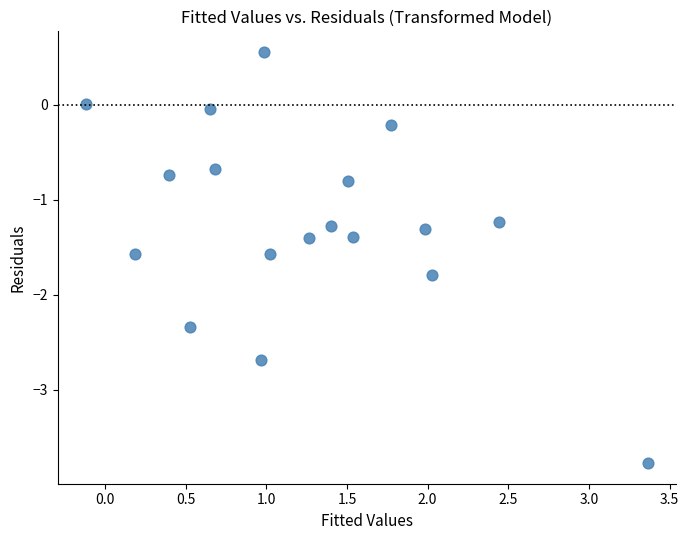

What is the range of X values (max minus min)?

3.5